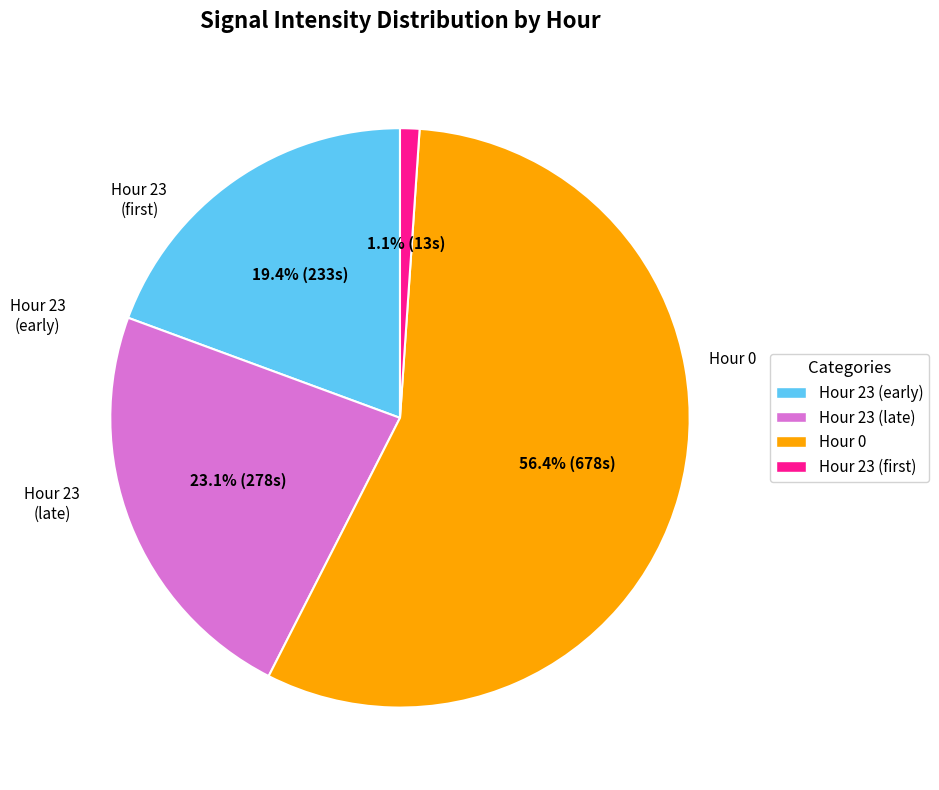

Approximately how many times larger is the value at Hour 0 compared to Hour 23 (early)?

2.9